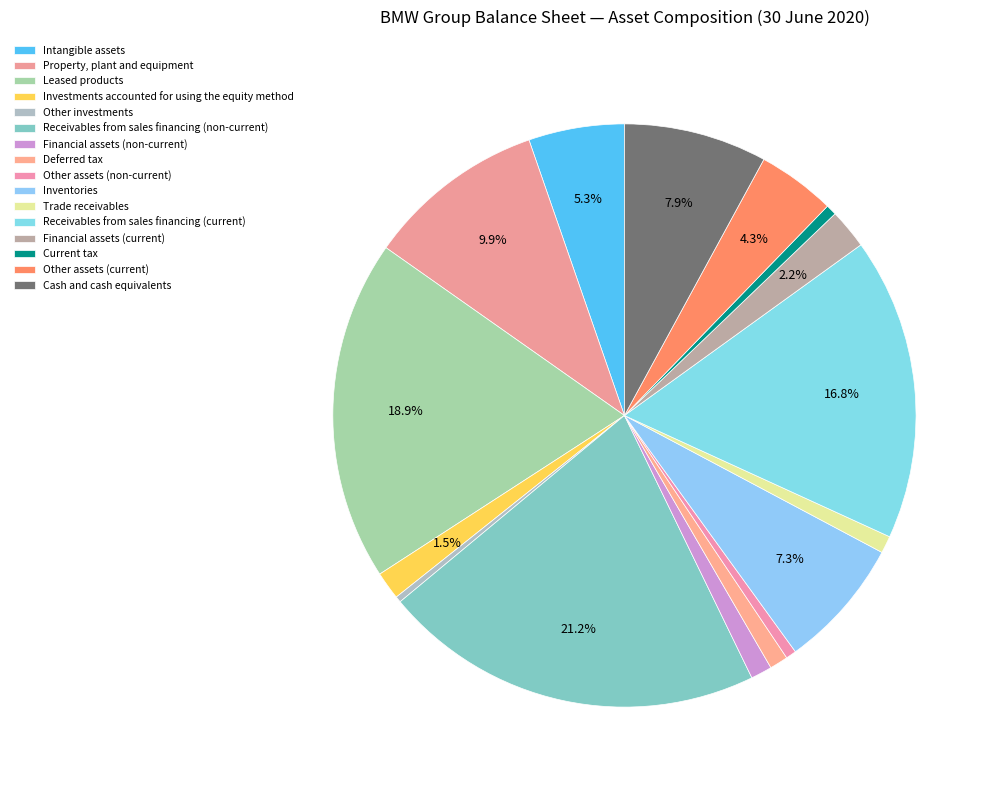

Which has a higher value, Cash and cash equivalents or Leased products?

Leased products